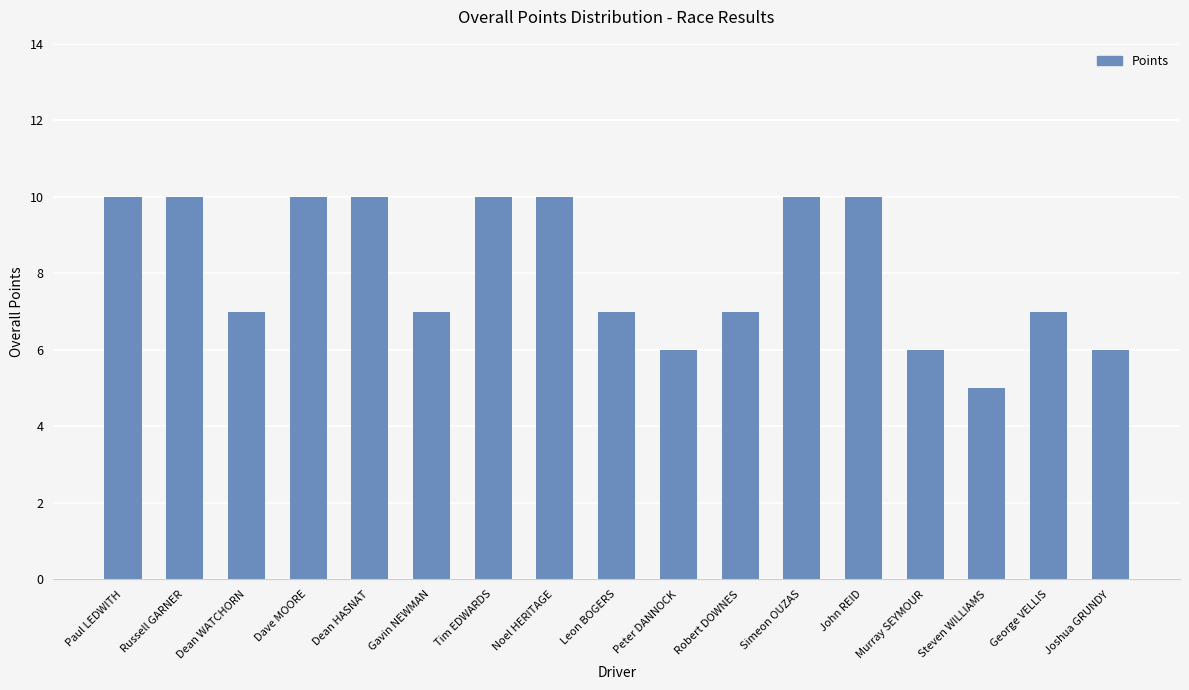

What is the minimum value shown in the chart?

5